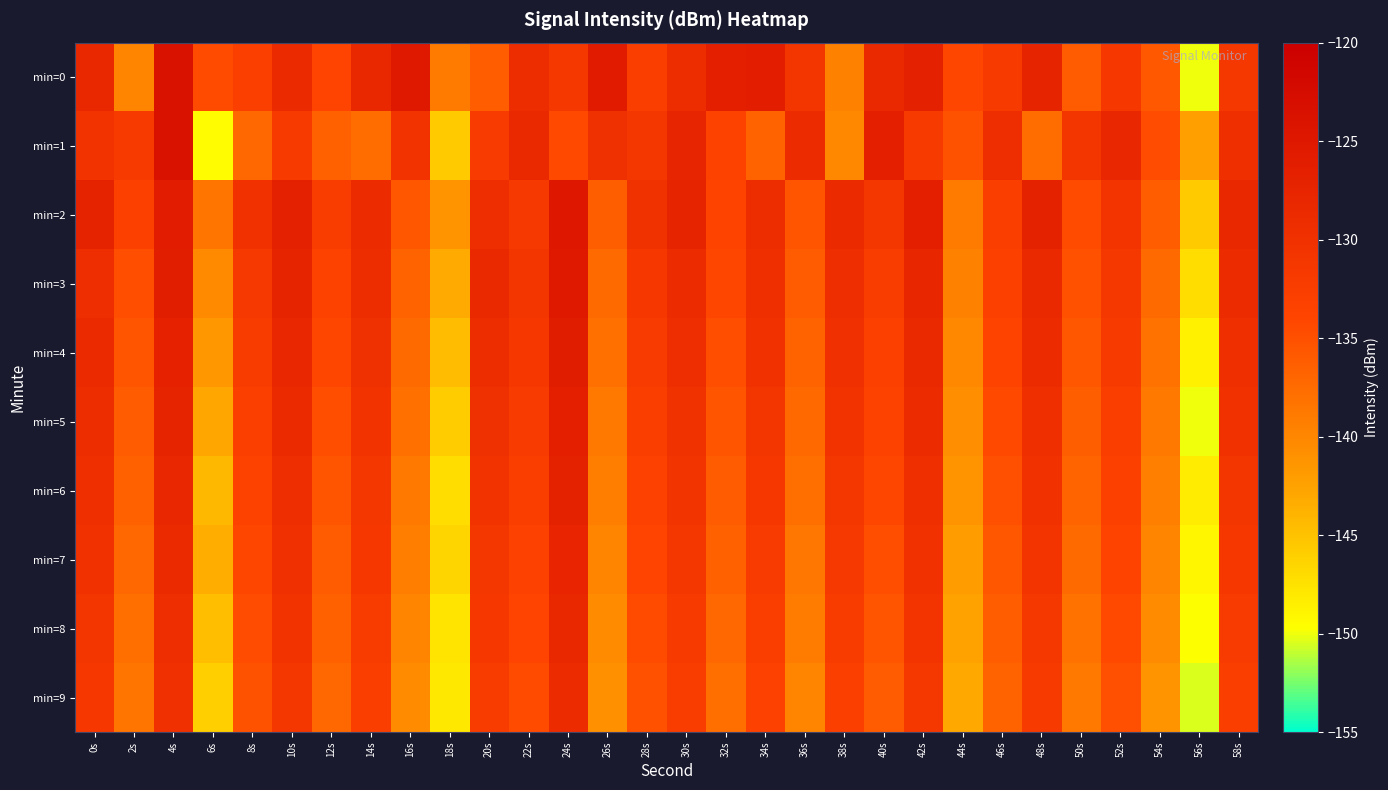

Reading left to right, what are all the values shown in this chart?

min=0: 0s=-128.3	2s=-139.8	4s=-123.8	6s=-134.6	8s=-132.9	10s=-128.7	12s=-133.9	14s=-128.2	16s=-125.2	18s=-138.9	20s=-136.2	22s=-129.3	24s=-131.3	26s=-125.5	28s=-132.7	30s=-129.2	32s=-126.5	34s=-126.1	36s=-130.9	38s=-139.5	40s=-128.4	42s=-126.8	44s=-134.1	46s=-131.9	48s=-127.5	50s=-136.1	52s=-131.6	54s=-135.7	56s=-150.0	58s=-131.4
min=1: 0s=-130.5	2s=-131.9	4s=-123.8	6s=-149.5	8s=-137.2	10s=-131.9	12s=-136.5	14s=-137.7	16s=-130.5	18s=-145.6	20s=-132.1	22s=-128.5	24s=-134.3	26s=-129.8	28s=-131.2	30s=-127.6	32s=-133.4	34s=-136.7	36s=-128.9	38s=-140.1	40s=-126.3	42s=-131.8	44s=-135.2	46s=-129.4	48s=-137.6	50s=-130.9	52s=-128.1	54s=-134.7	56s=-142.3	58s=-129.6
min=2: 0s=-127.3	2s=-133.1	4s=-125.8	6s=-138.4	8s=-130.2	10s=-126.7	12s=-132.5	14s=-128.9	16s=-135.6	18s=-141.2	20s=-129.4	22s=-131.7	24s=-124.8	26s=-136.3	28s=-130.1	30s=-127.5	32s=-133.8	34s=-129.2	36s=-135.4	38s=-128.7	40s=-131.0	42s=-126.4	44s=-138.9	46s=-132.6	48s=-127.1	50s=-134.5	52s=-130.8	54s=-136.2	56s=-145.7	58s=-128.3
min=3: 0s=-129.5	2s=-134.8	4s=-126.2	6s=-140.3	8s=-131.7	10s=-127.4	12s=-133.6	14s=-129.1	16s=-136.8	18s=-143.2	20s=-128.6	22s=-130.9	24s=-125.3	26s=-137.4	28s=-131.5	30s=-128.8	32s=-134.2	34s=-129.7	36s=-136.1	38s=-129.3	40s=-132.4	42s=-127.8	44s=-139.5	46s=-133.2	48s=-128.4	50s=-135.1	52s=-131.4	54s=-137.5	56s=-147.2	58s=-129.0
min=4: 0s=-128.7	2s=-135.4	4s=-126.9	6s=-141.6	8s=-132.3	10s=-128.1	12s=-134.2	14s=-129.8	16s=-137.4	18s=-144.5	20s=-129.2	22s=-131.5	24s=-125.9	26s=-138.0	28s=-132.1	30s=-129.4	32s=-134.8	34s=-130.3	36s=-136.7	38s=-129.9	40s=-133.0	42s=-128.4	44s=-140.1	46s=-133.8	48s=-129.0	50s=-135.7	52s=-132.0	54s=-138.1	56s=-148.6	58s=-129.7
min=5: 0s=-129.1	2s=-136.0	4s=-127.5	6s=-142.9	8s=-132.9	10s=-128.7	12s=-134.8	14s=-130.4	16s=-138.0	18s=-145.8	20s=-129.8	22s=-132.1	24s=-126.5	26s=-138.6	28s=-132.7	30s=-130.0	32s=-135.4	34s=-130.9	36s=-137.3	38s=-130.5	40s=-133.6	42s=-129.0	44s=-140.7	46s=-134.4	48s=-129.6	50s=-136.3	52s=-132.6	54s=-138.7	56s=-150.0	58s=-130.3
min=6: 0s=-129.7	2s=-136.6	4s=-128.1	6s=-144.2	8s=-133.5	10s=-129.3	12s=-135.4	14s=-131.0	16s=-138.6	18s=-147.1	20s=-130.4	22s=-132.7	24s=-127.1	26s=-139.2	28s=-133.3	30s=-130.6	32s=-136.0	34s=-131.5	36s=-137.9	38s=-131.1	40s=-134.2	42s=-129.6	44s=-141.3	46s=-135.0	48s=-130.2	50s=-136.9	52s=-133.2	54s=-139.3	56s=-148.3	58s=-130.9
min=7: 0s=-130.3	2s=-137.2	4s=-128.7	6s=-143.5	8s=-134.1	10s=-129.9	12s=-136.0	14s=-131.6	16s=-139.2	18s=-146.4	20s=-131.0	22s=-133.3	24s=-127.7	26s=-139.8	28s=-133.9	30s=-131.2	32s=-136.6	34s=-132.1	36s=-138.5	38s=-131.7	40s=-134.8	42s=-130.2	44s=-141.9	46s=-135.6	48s=-130.8	50s=-137.5	52s=-133.8	54s=-139.9	56s=-149.0	58s=-131.5
min=8: 0s=-130.9	2s=-137.8	4s=-129.3	6s=-144.8	8s=-134.7	10s=-130.5	12s=-136.6	14s=-132.2	16s=-139.8	18s=-147.7	20s=-131.6	22s=-133.9	24s=-128.3	26s=-140.4	28s=-134.5	30s=-131.8	32s=-137.2	34s=-132.7	36s=-139.1	38s=-132.3	40s=-135.4	42s=-130.8	44s=-142.5	46s=-136.2	48s=-131.4	50s=-138.1	52s=-134.4	54s=-140.5	56s=-149.7	58s=-132.1
min=9: 0s=-131.5	2s=-138.4	4s=-129.9	6s=-146.1	8s=-135.3	10s=-131.1	12s=-137.2	14s=-132.8	16s=-140.4	18s=-148.0	20s=-132.2	22s=-134.5	24s=-128.9	26s=-141.0	28s=-135.1	30s=-132.4	32s=-137.8	34s=-133.3	36s=-139.7	38s=-132.9	40s=-136.0	42s=-131.4	44s=-143.1	46s=-136.8	48s=-132.0	50s=-138.7	52s=-135.0	54s=-141.1	56s=-150.4	58s=-132.7